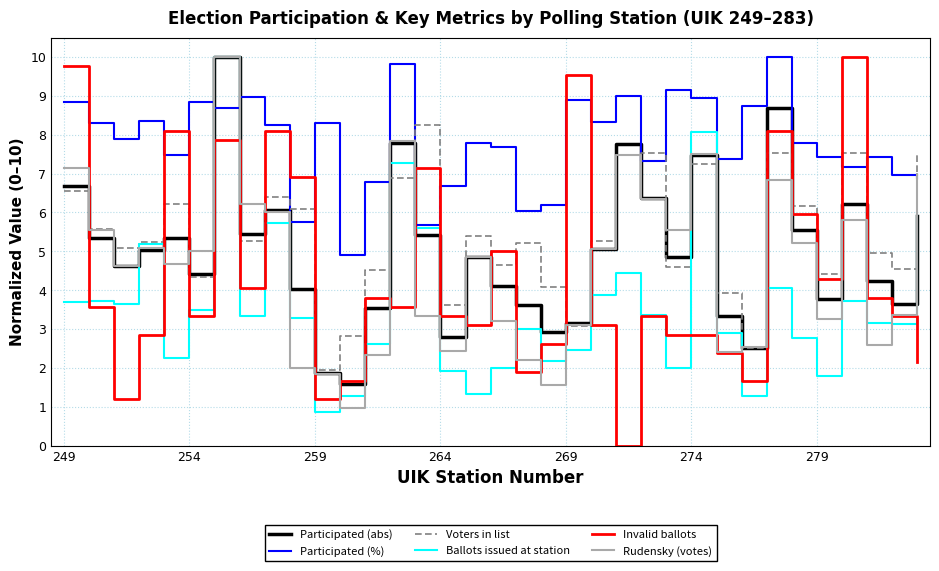

What is the greatest value displayed?

10.0